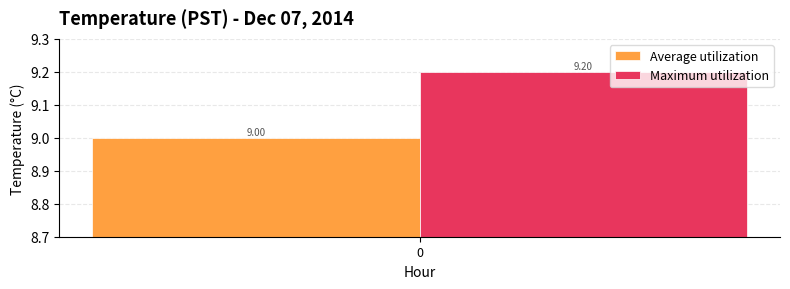

Which series has the widest spread of values?

Average utilization